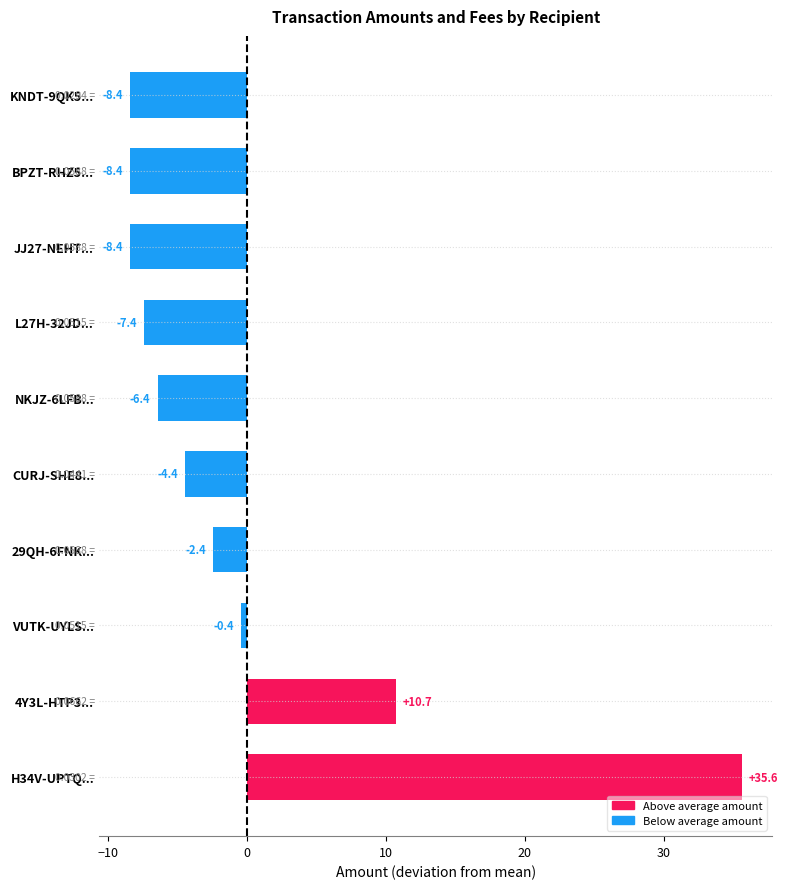

How many data points are less than -4?

6